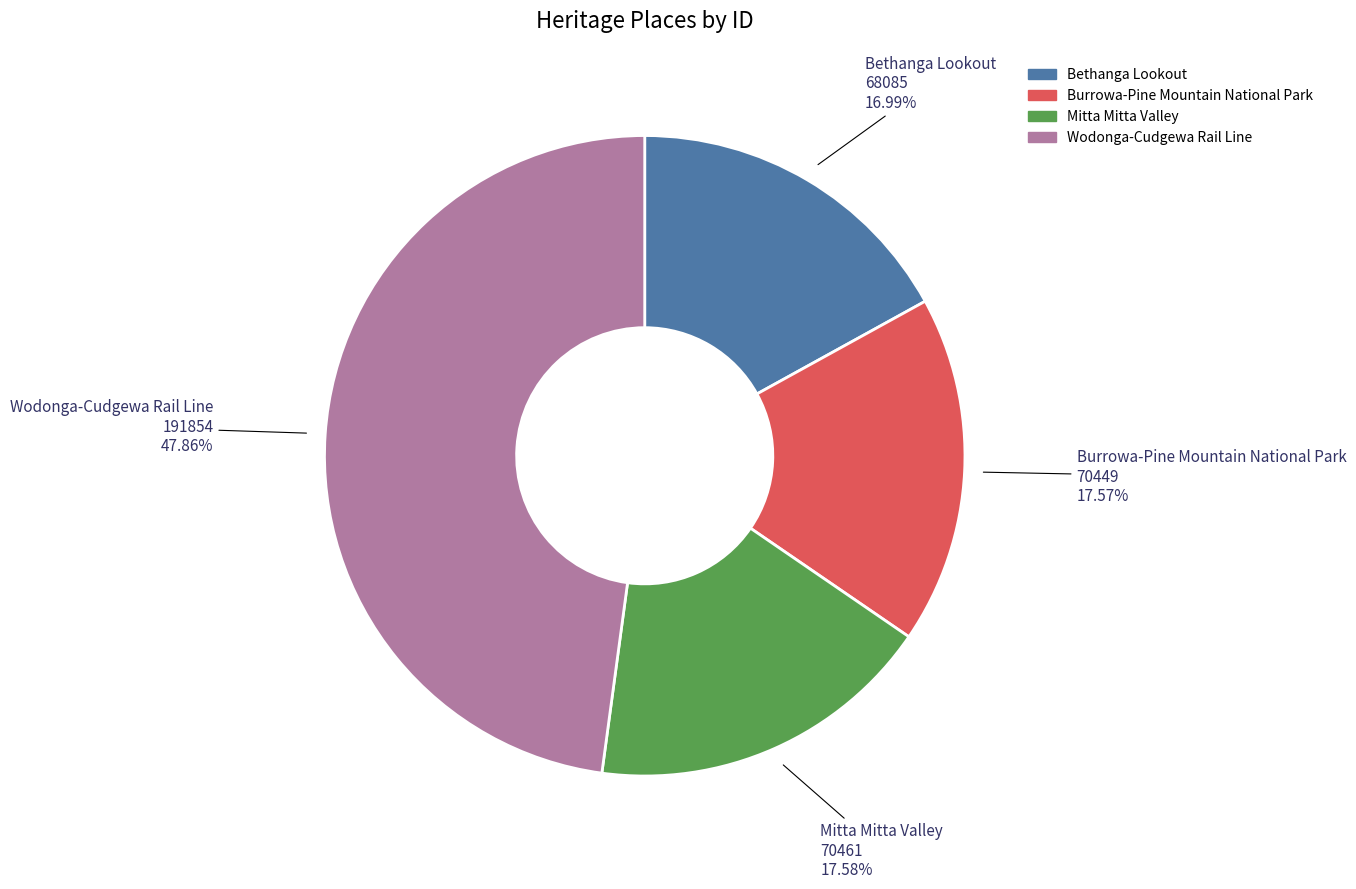

Is there any slice that represents more than half of the pie?

No